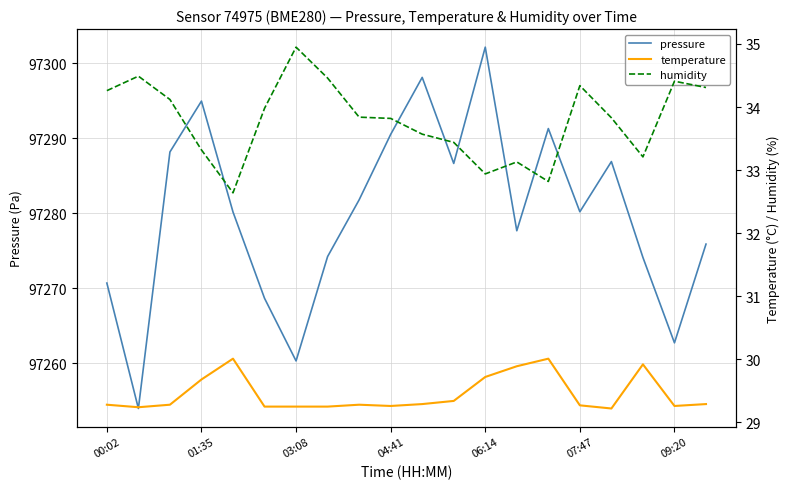

What is the lowest value of the pressure series?

97254.0